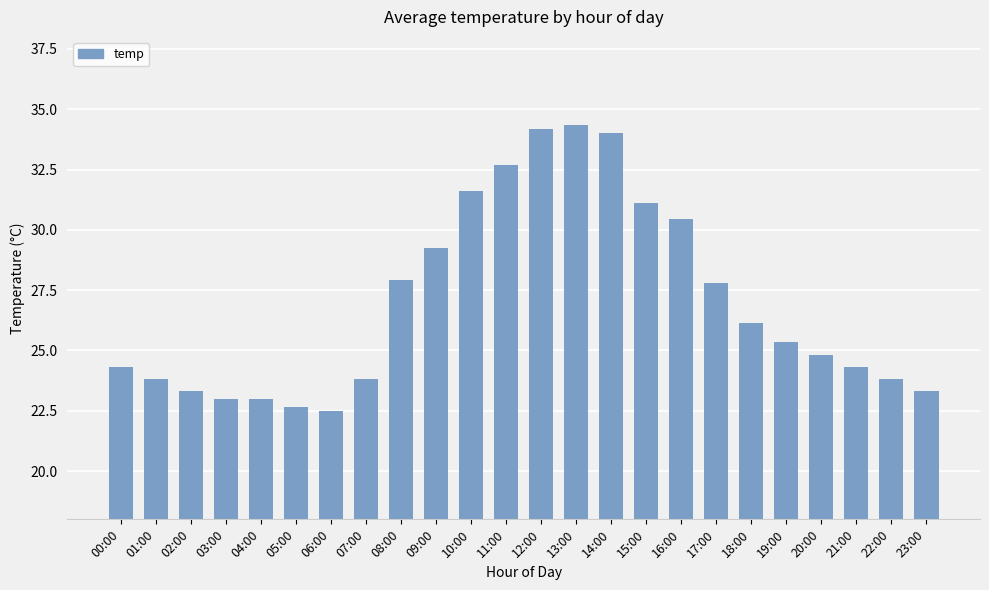

What is the difference between the second highest and minimum values?

11.7